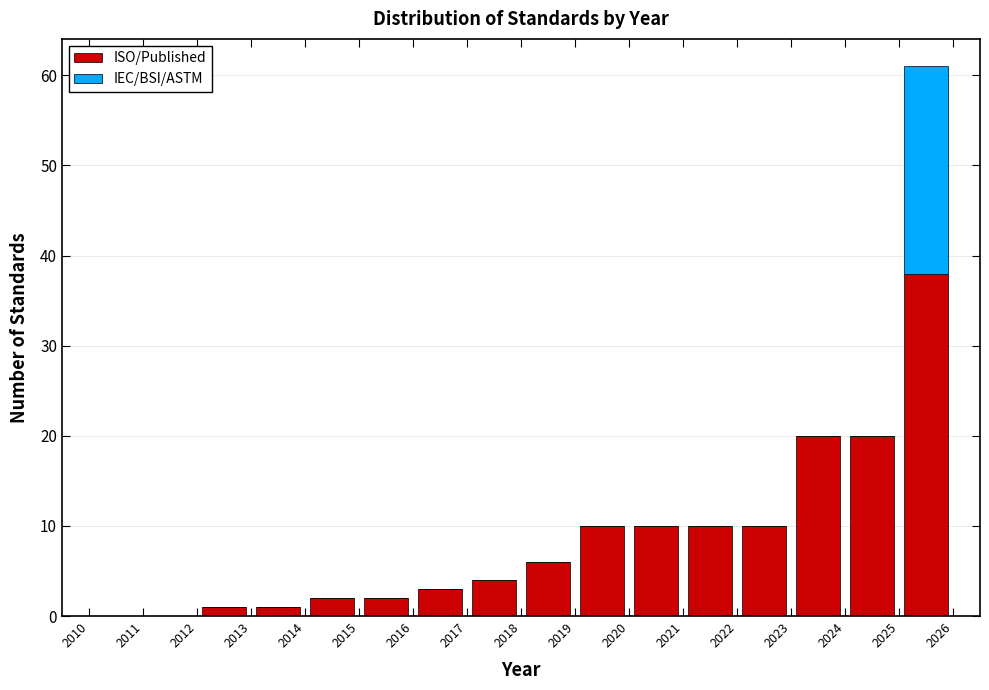

What is the total height of the stacked bar covering 2014 to 2015 on the x-axis? The values are not printed on the chart, so give them approximately, as read against the axis.

2